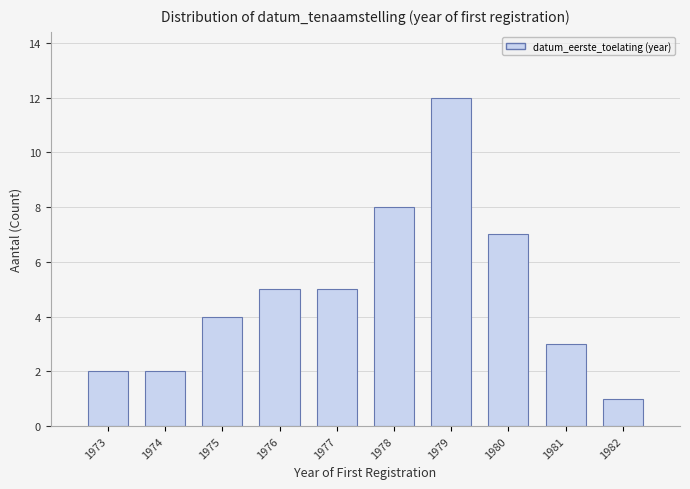

Reading left to right, extract all data points from this chart.

1973=2	1974=2	1975=4	1976=5	1977=5	1978=8	1979=12	1980=7	1981=3	1982=1